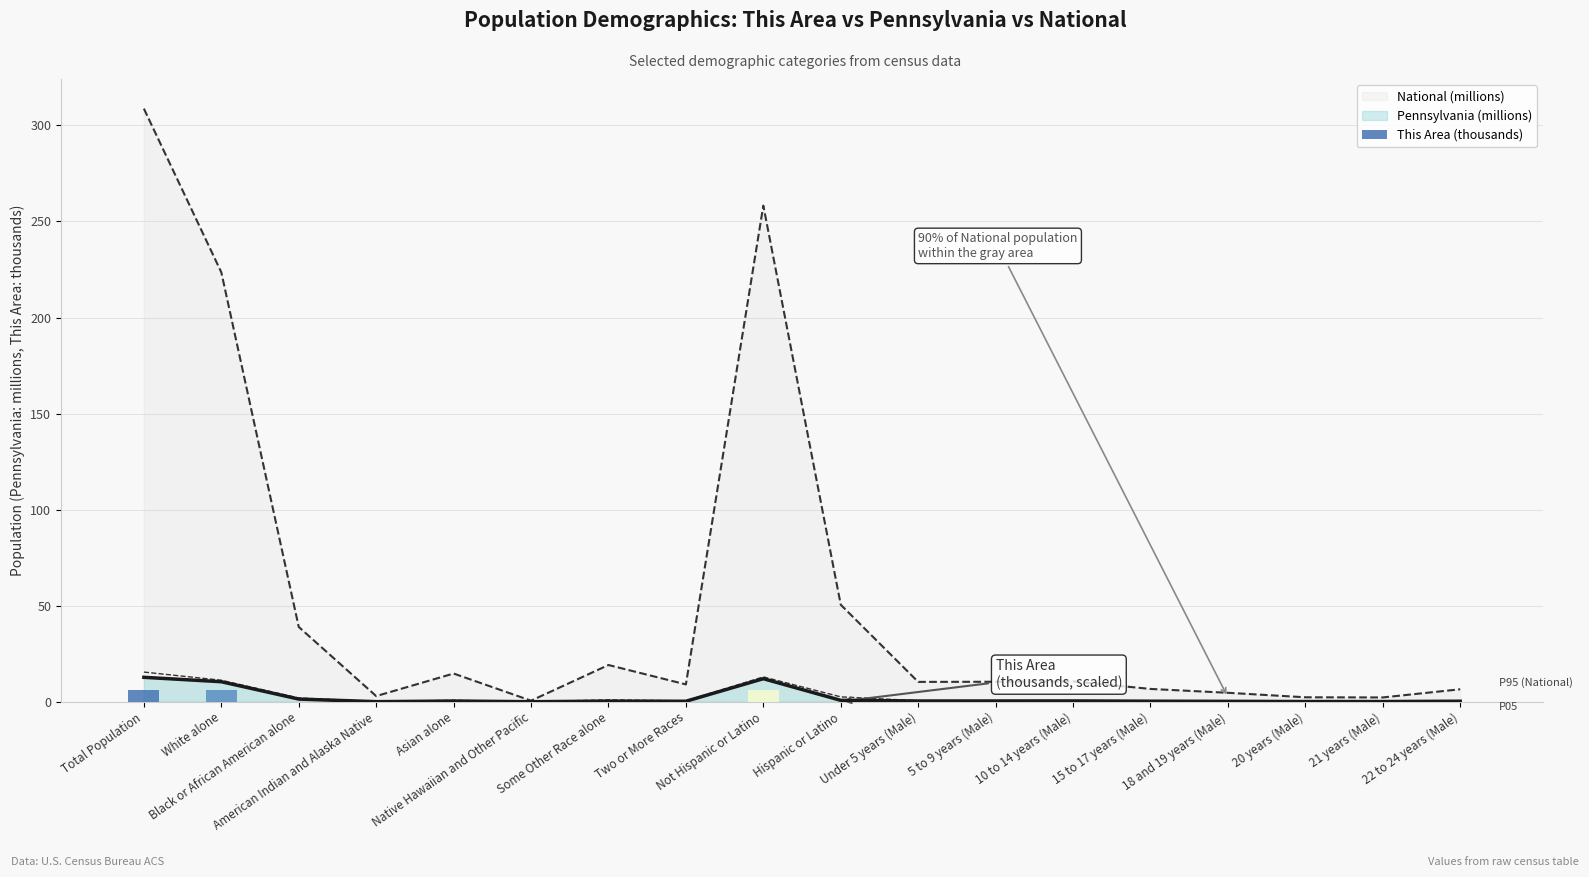

Does the chart contain stacked bars?

No